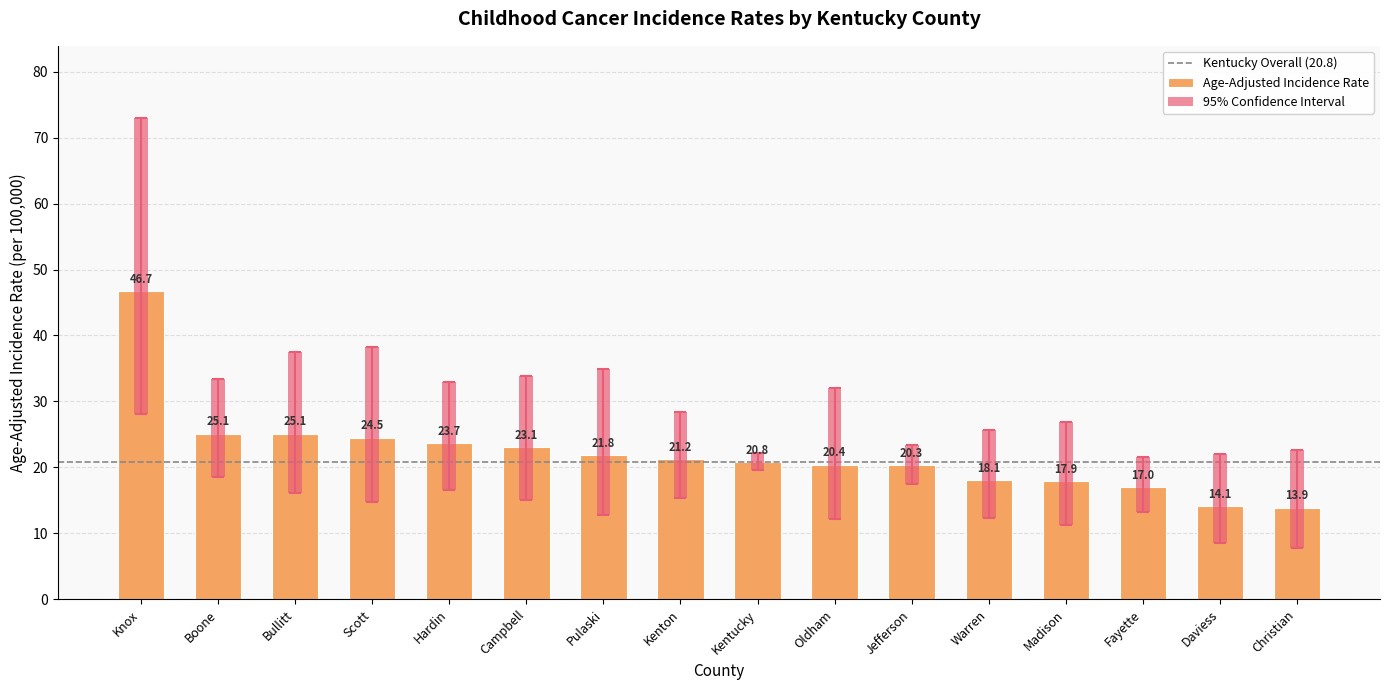

What is the maximum value for Lower 95% CI?

28.1